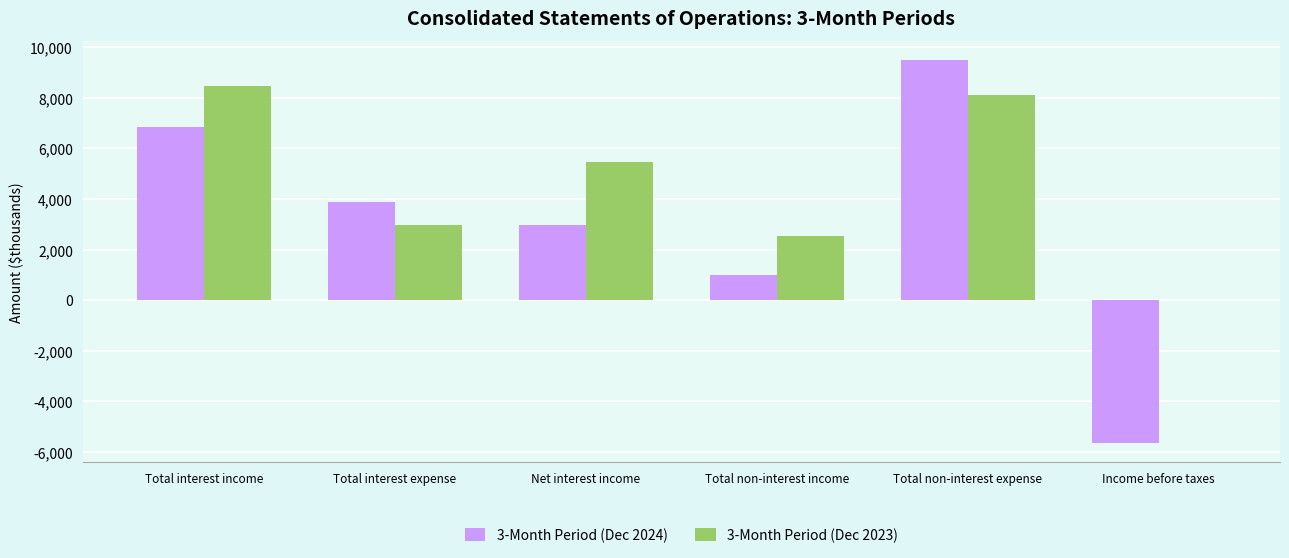

Are the bars horizontal?

No